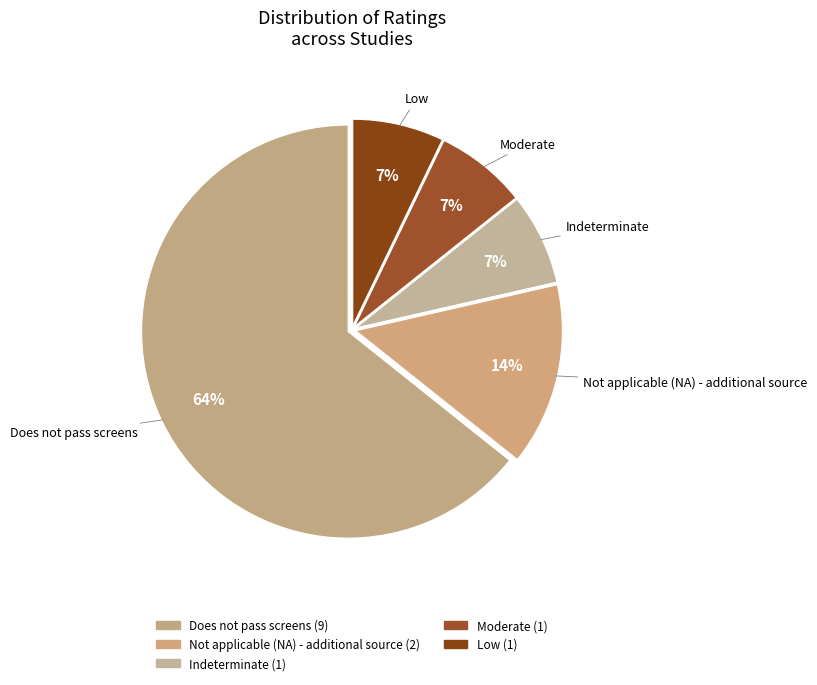

Which slice is the largest?

Does not pass screens